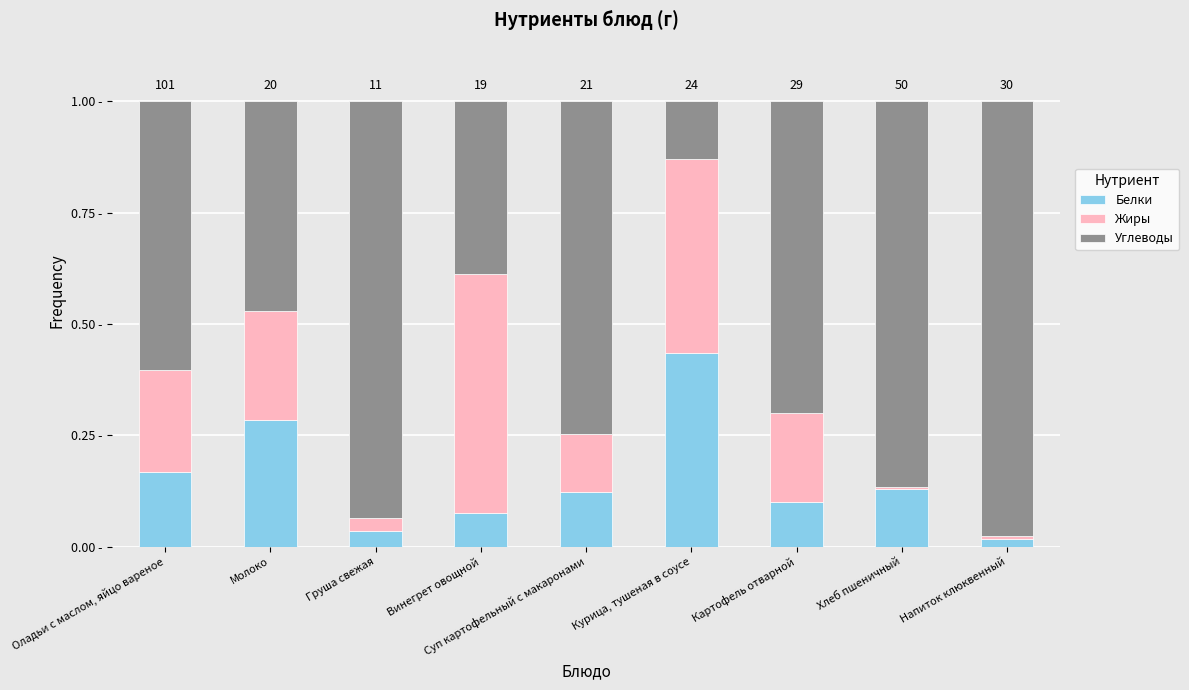

What value does the Жиры series have at Винегрет овощной?

0.5